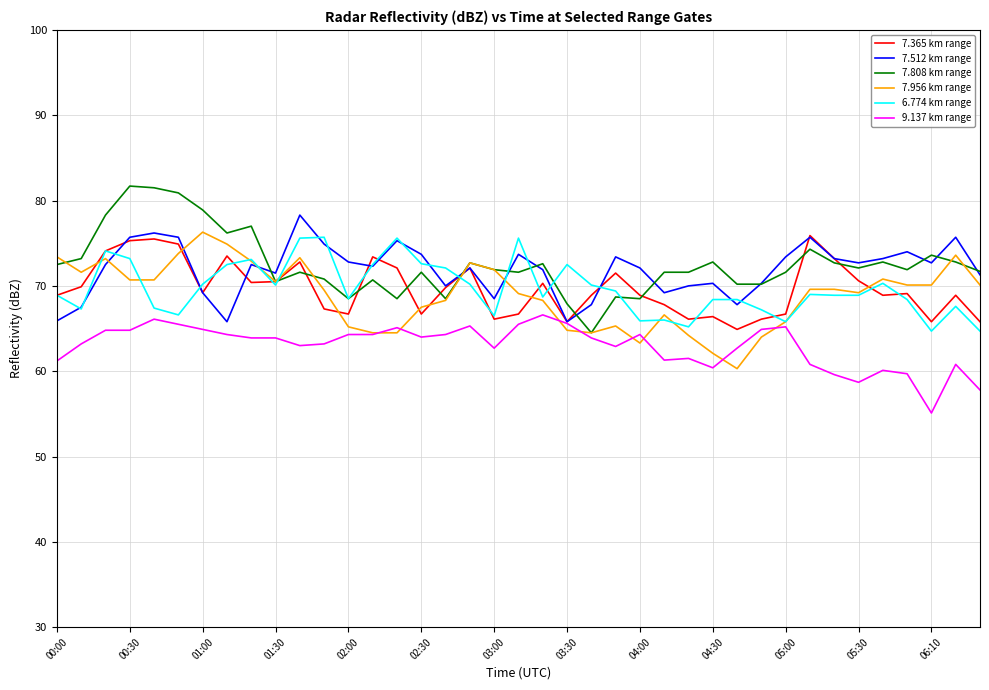

Count the number of categories in the chart.

39